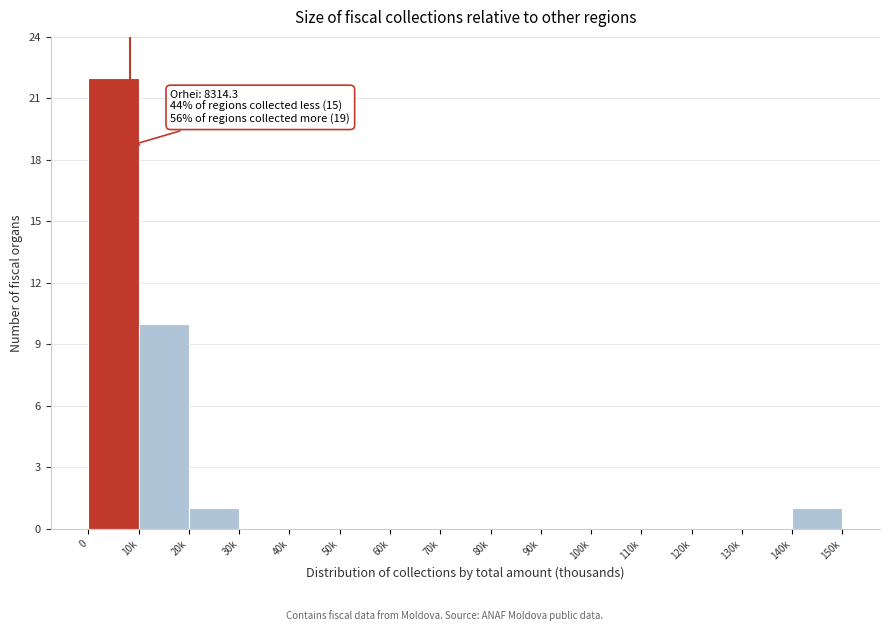

Reading left to right, list all the values displayed in this chart.

0=22	10k=10	20k=1	30k=0	40k=0	50k=0	60k=0	70k=0	80k=0	90k=0	100k=0	110k=0	120k=0	130k=0	140k=1